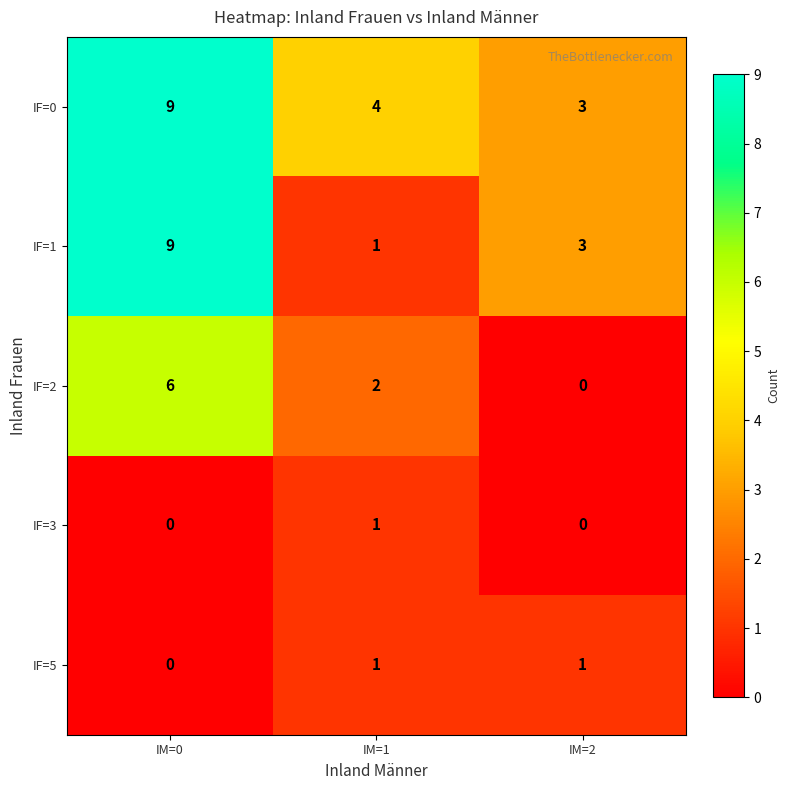

Reading right to left, list all the values displayed in this chart.

IF=0: 3	4	9
IF=1: 3	1	9
IF=2: 0	2	6
IF=3: 0	1	0
IF=5: 1	1	0